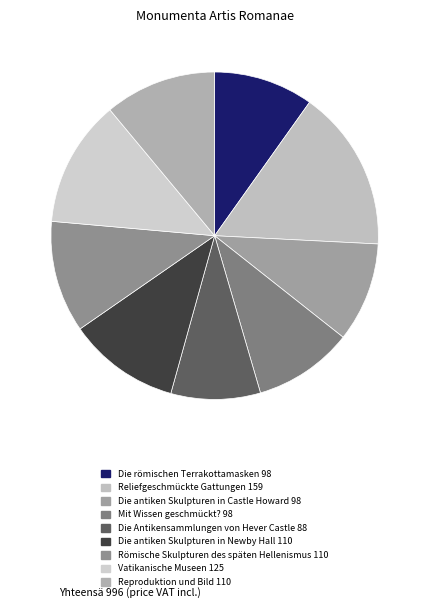

Which category has the smallest portion of the pie?

Die Antikensammlungen von Hever Castle